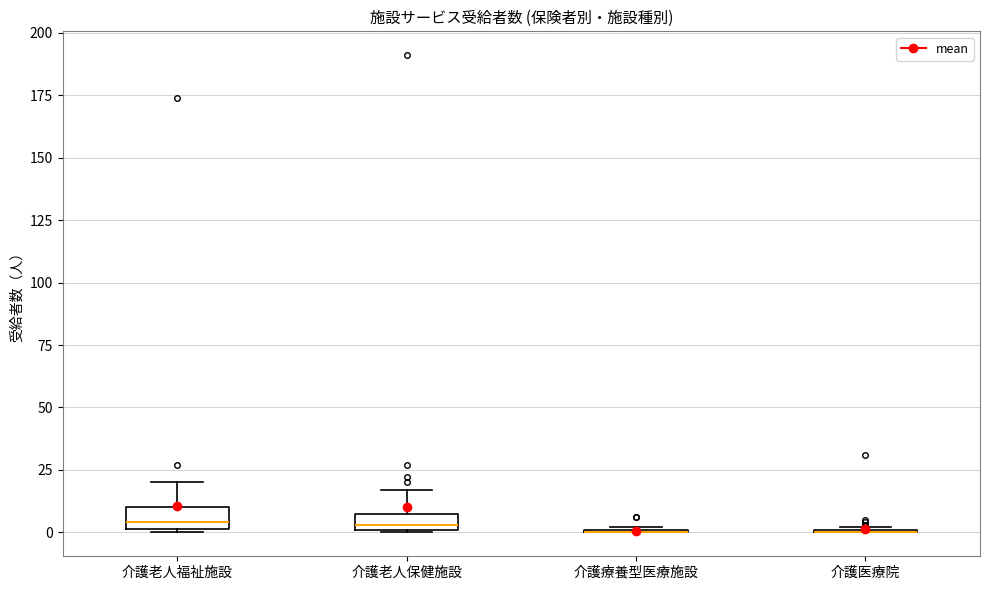

Where does the upper whisker of the box for 介護老人福祉施設 end on the y-axis? The values are not printed on the chart, so give them approximately, as read against the axis.

20